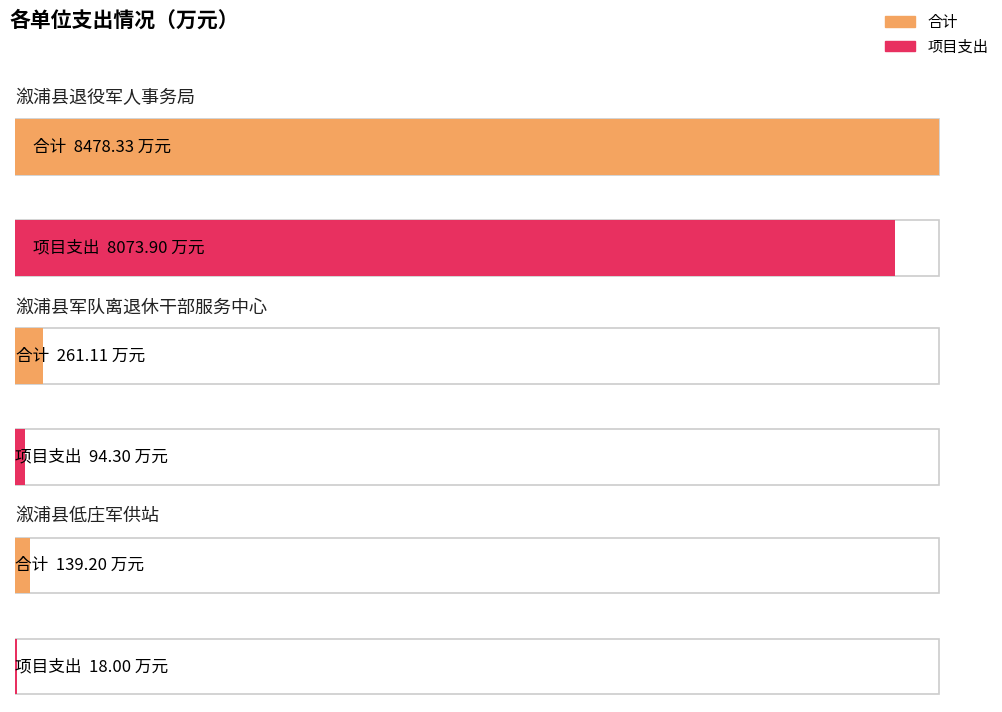

Is the value of 合计 at 溆浦县低庄军供站 greater than the value of 项目支出 at 溆浦县军队离退休干部服务中心?

Yes